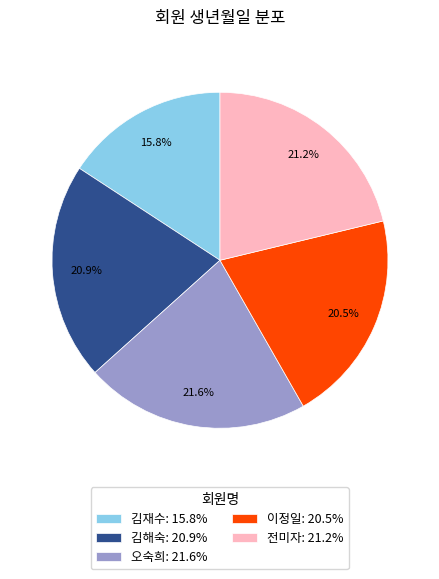

To the nearest percent, what is the combined percentage of 오숙희 and 김재수?

37%